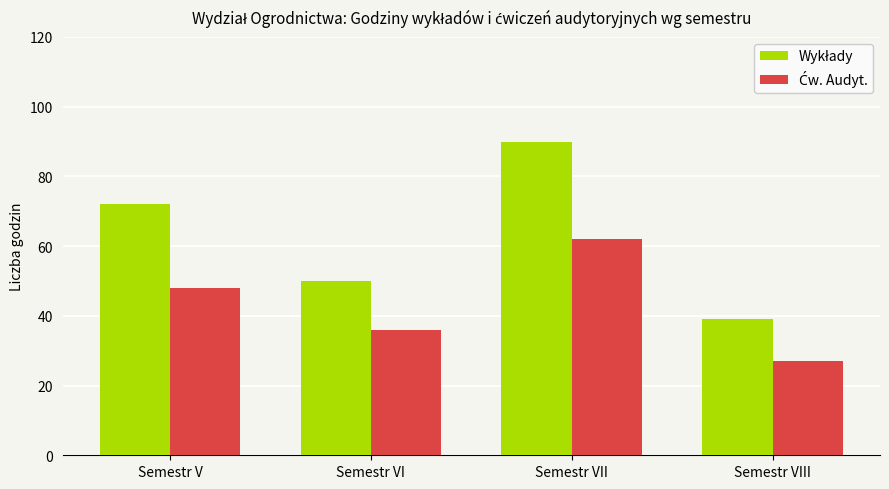

What is the spread (max minus min) of values at Semestr V?

24